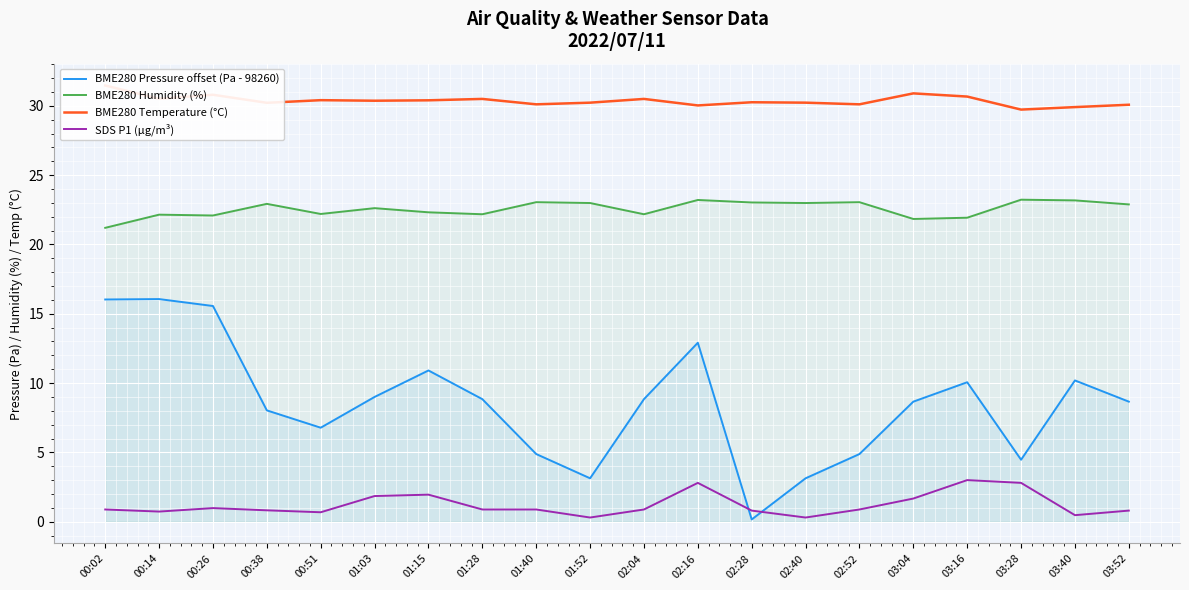

List the labels in order of BME280 Temperature (°C) value, smallest first.

03:28, 03:40, 02:16, 03:52, 01:40, 02:52, 00:38, 01:52, 02:40, 02:28, 01:03, 01:15, 00:51, 01:28, 02:04, 00:14, 03:16, 00:26, 03:04, 00:02